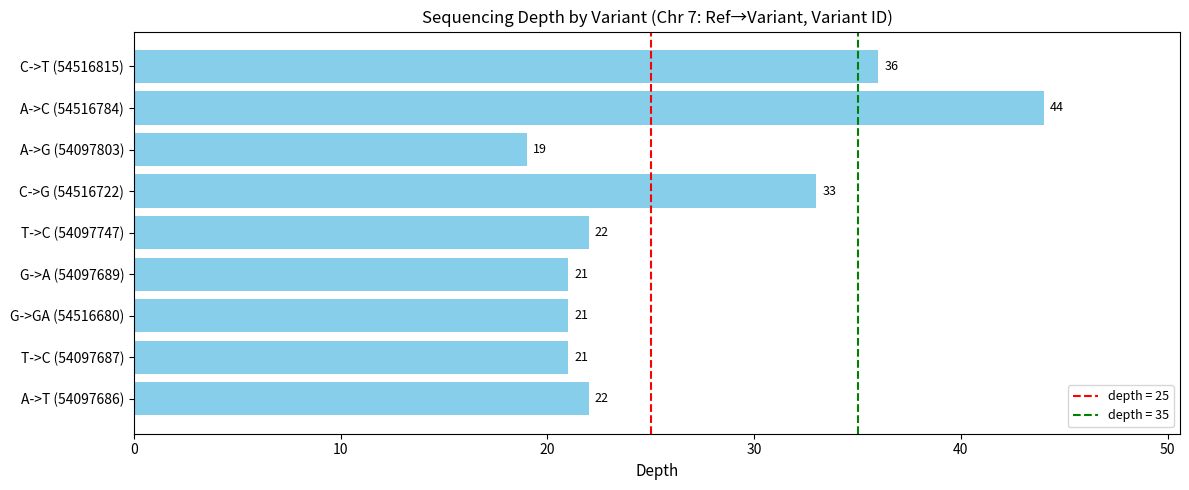

Which has a higher value, C->G (54516722) or C->T (54516815)?

C->T (54516815)